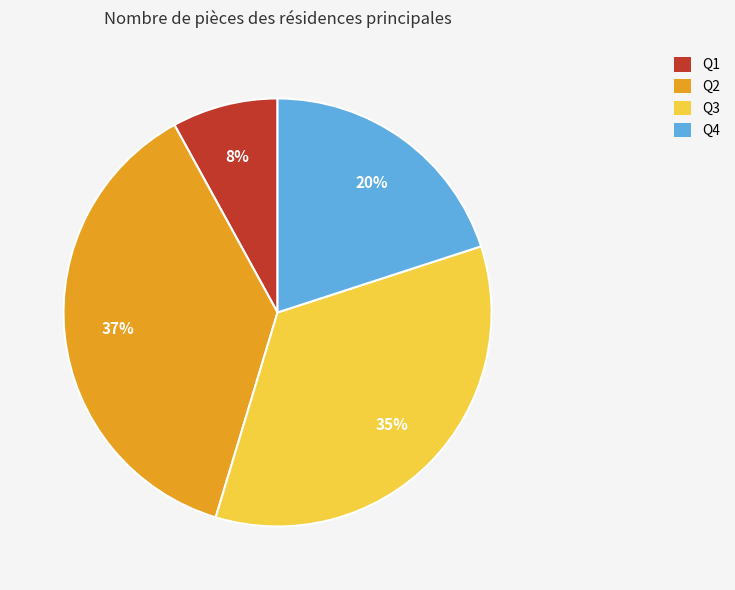

Which slice is the largest?

Q2